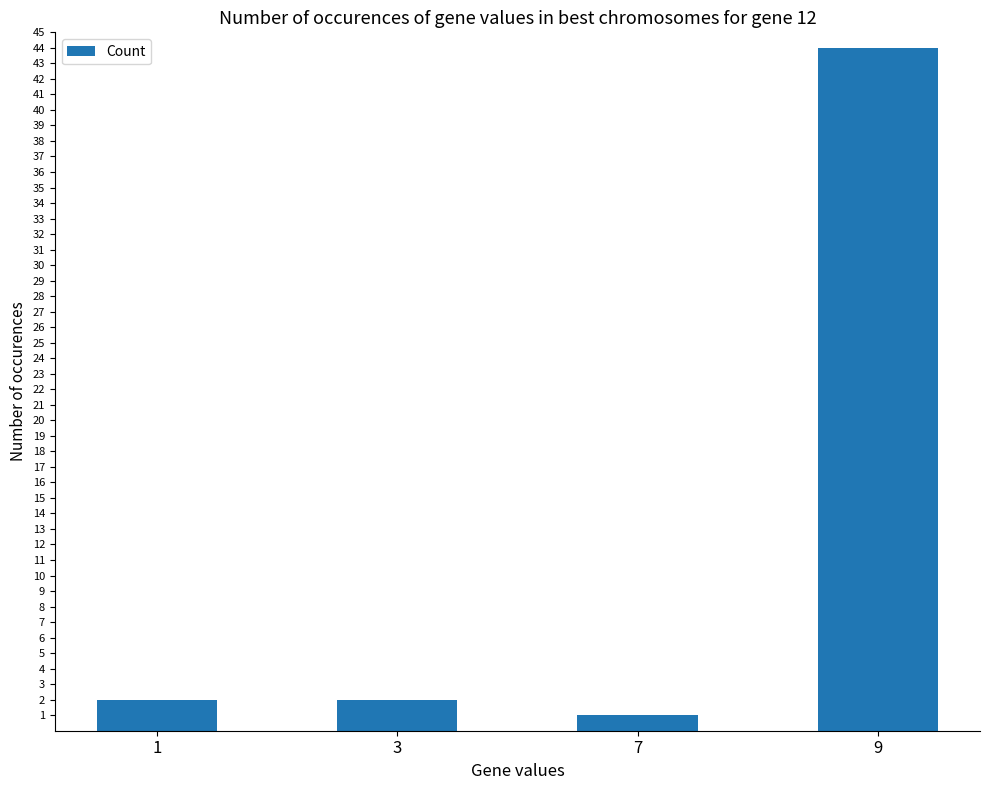

At which category does the chart reach its minimum across all series?

7